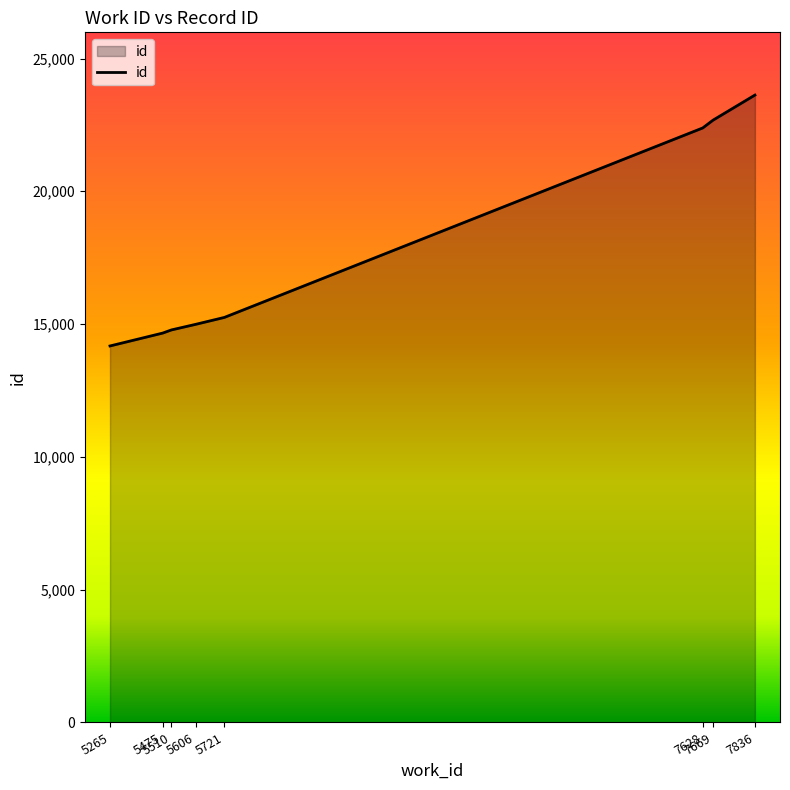

Between 7669 and 7628, which is larger?

7669